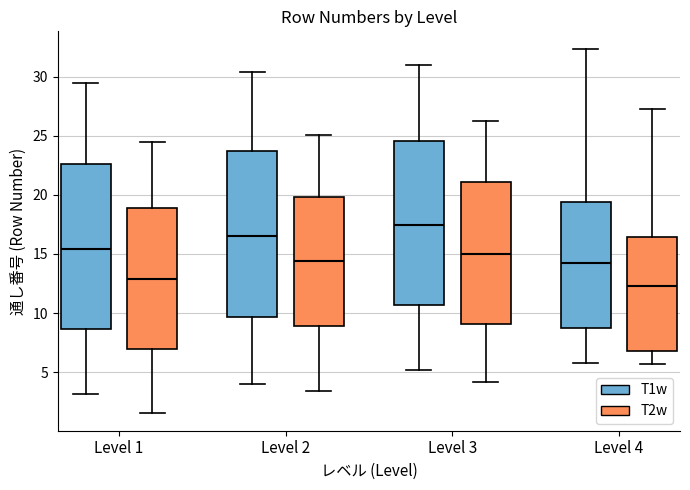

Where is the upper edge of the box for Level 1 (T1w) on the y-axis? The values are not printed on the chart, so give them approximately, as read against the axis.

22.5